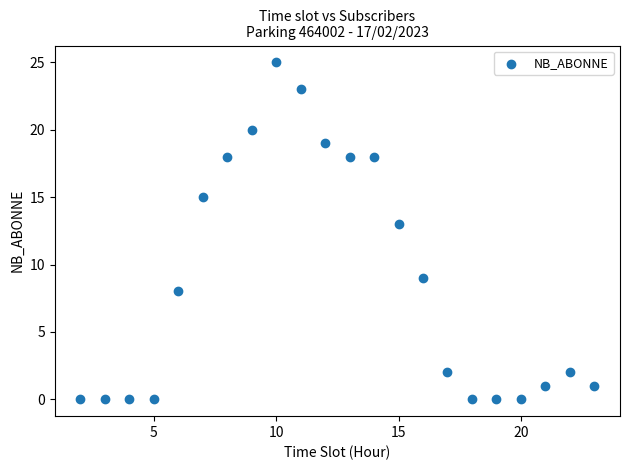

What Y value in the scatter plot is closest to 12?

13